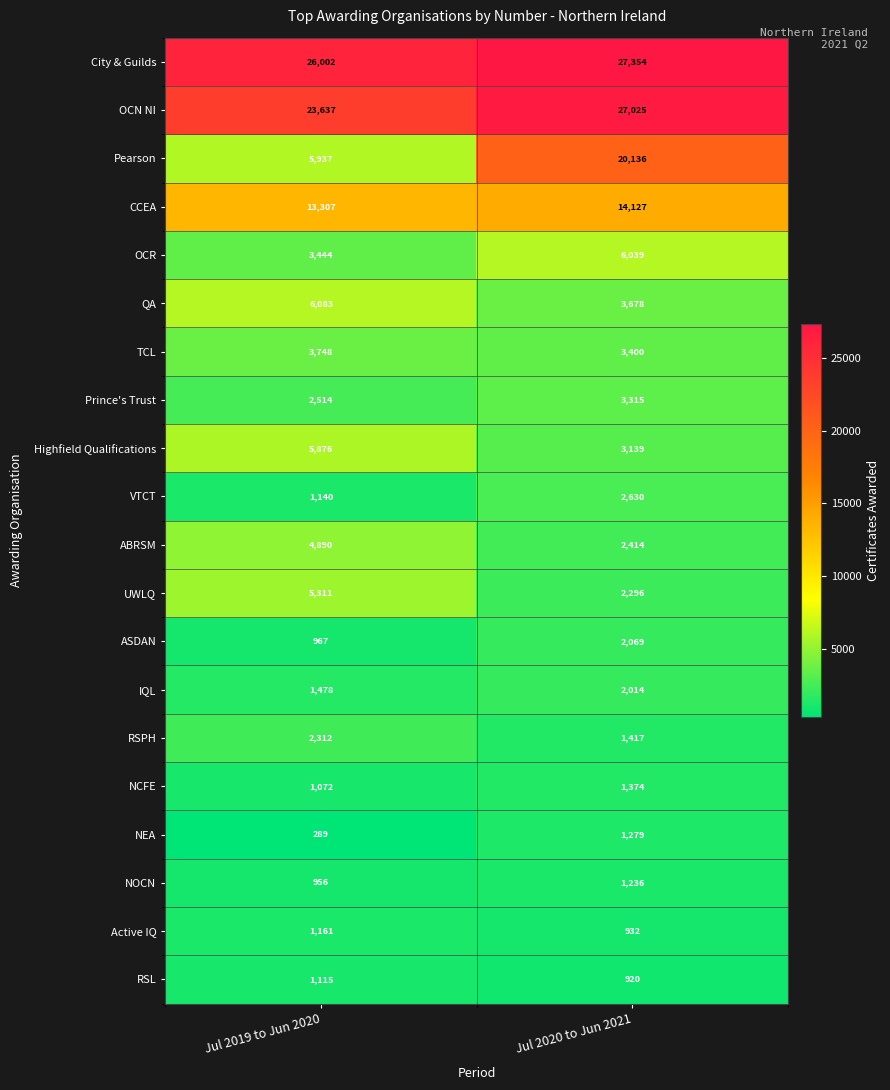

Rank the series at Jul 2019 to Jun 2020 from highest to lowest value.

City & Guilds, OCN NI, CCEA, QA, Pearson, Highfield Qualifications, UWLQ, ABRSM, TCL, OCR, Prince's Trust, RSPH, IQL, Active IQ, VTCT, RSL, NCFE, ASDAN, NOCN, NEA